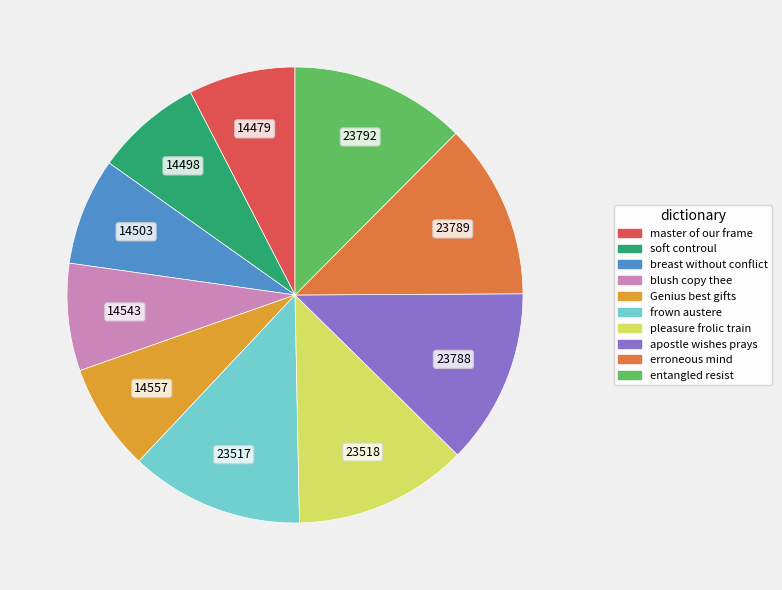

Is there a majority slice in this chart?

No